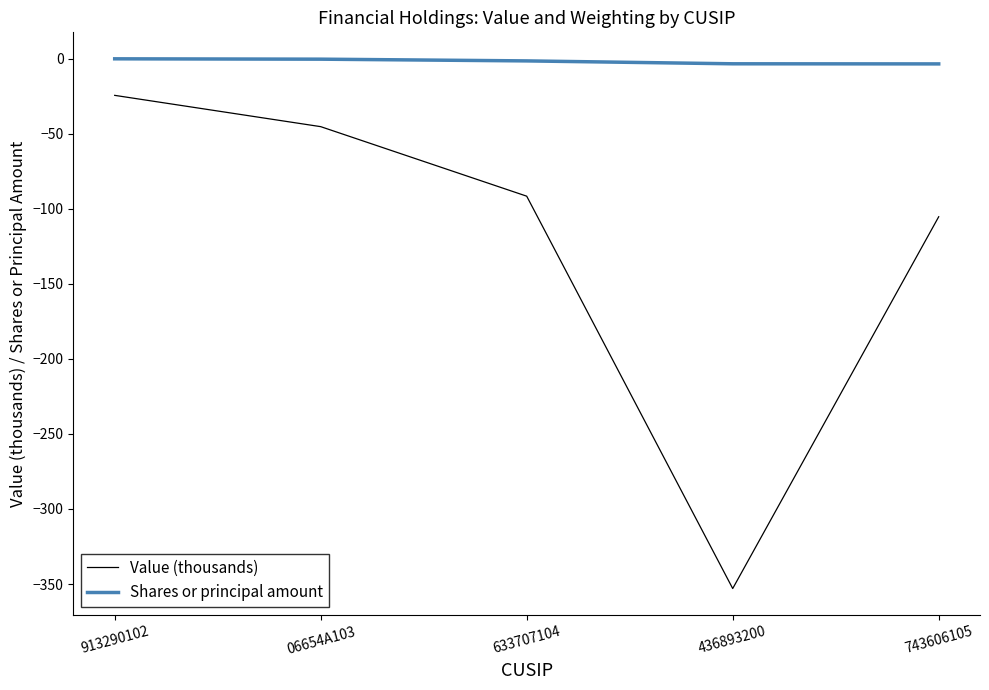

True or false: Value (thousands) and Shares or principal amount intersect in this chart.

False